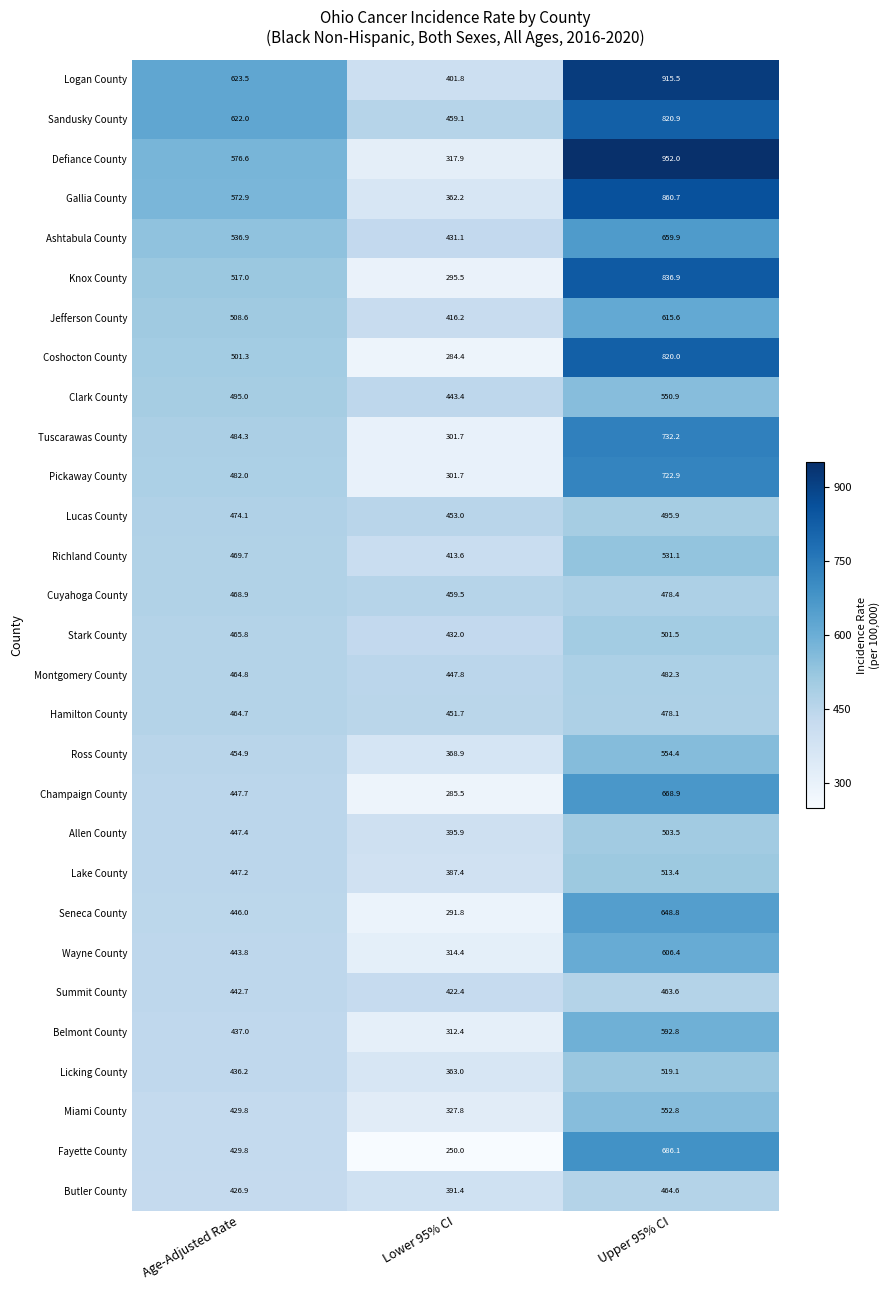

List the series in order of their peak value, highest first.

Defiance County, Logan County, Gallia County, Knox County, Sandusky County, Coshocton County, Tuscarawas County, Pickaway County, Fayette County, Champaign County, Ashtabula County, Seneca County, Jefferson County, Wayne County, Belmont County, Ross County, Miami County, Clark County, Richland County, Licking County, Lake County, Allen County, Stark County, Lucas County, Montgomery County, Cuyahoga County, Hamilton County, Butler County, Summit County